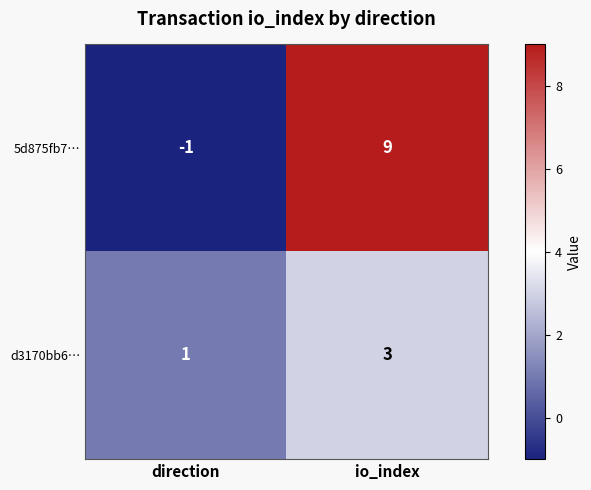

The 5d875fb7… series shows 3 at io_index. True or false?

False